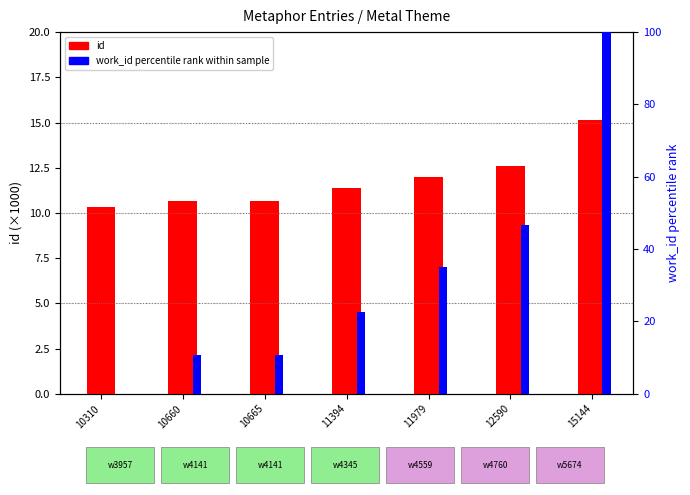

List the series in order of their peak value, lowest first.

id, work_id